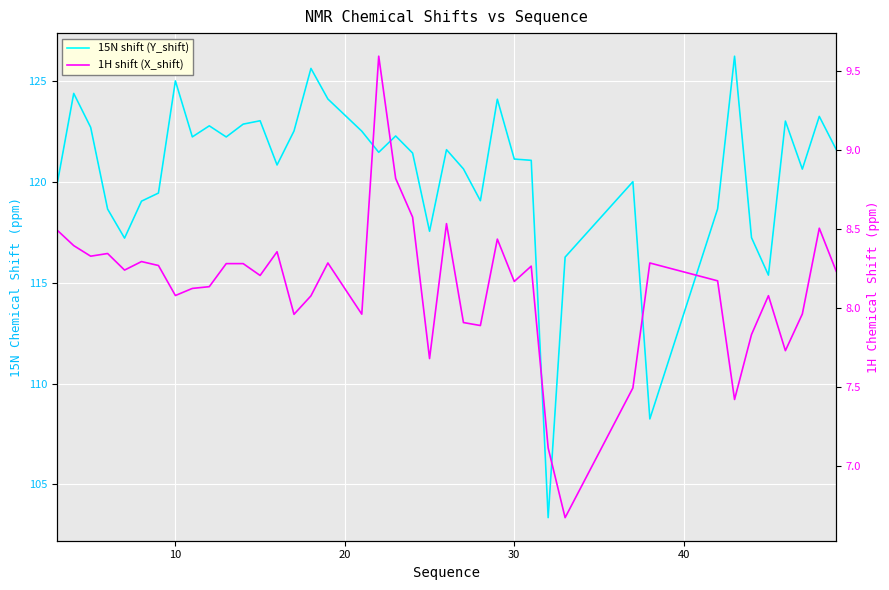

True or false: 1H shift (X_shift) has more than 0 interior local peaks.

True